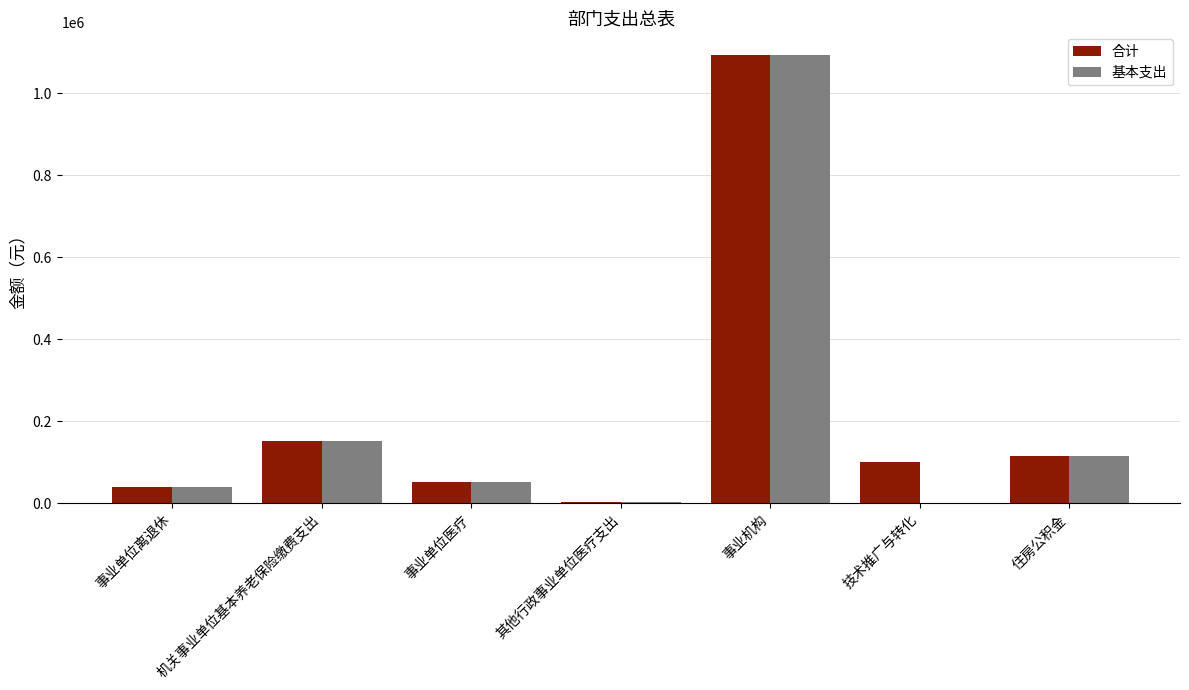

At which label is 基本支出 closest to 546778?

机关事业单位基本养老保险缴费支出